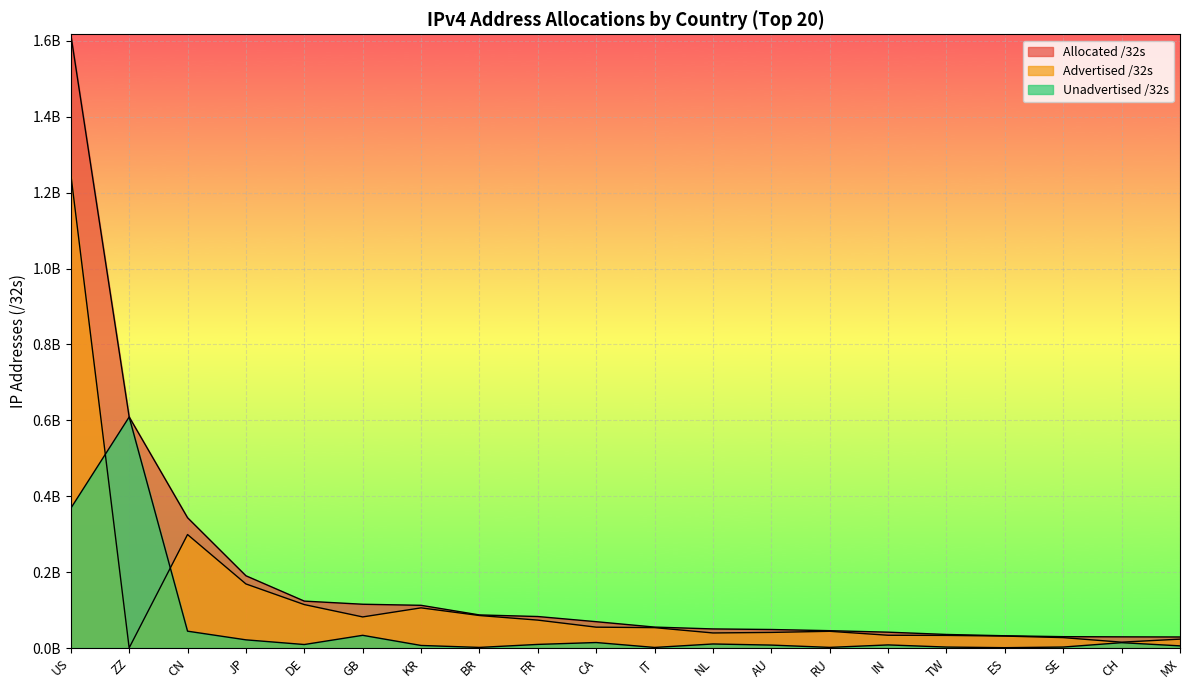

At which category does Unadvertised /32s reach its first local peak?

ZZ